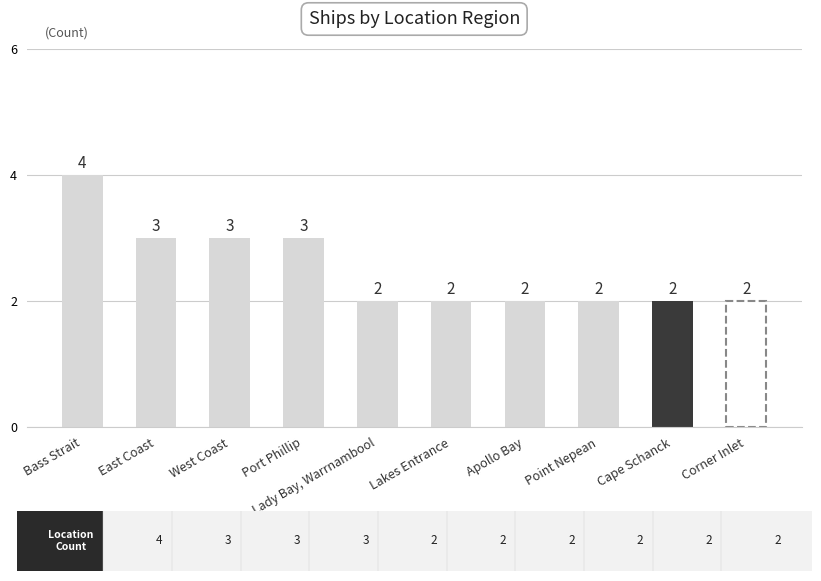

The value at Cape Schanck is 0. True or false?

False